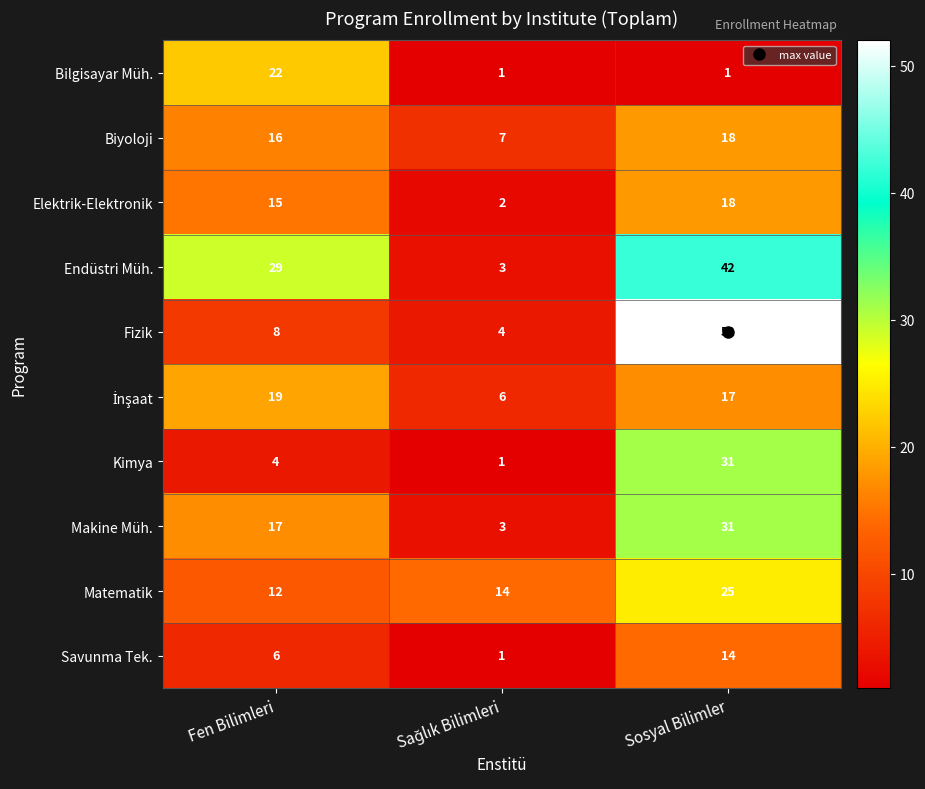

Is it true that Savunma Tek. equals 23 at Sosyal Bilimler?

False